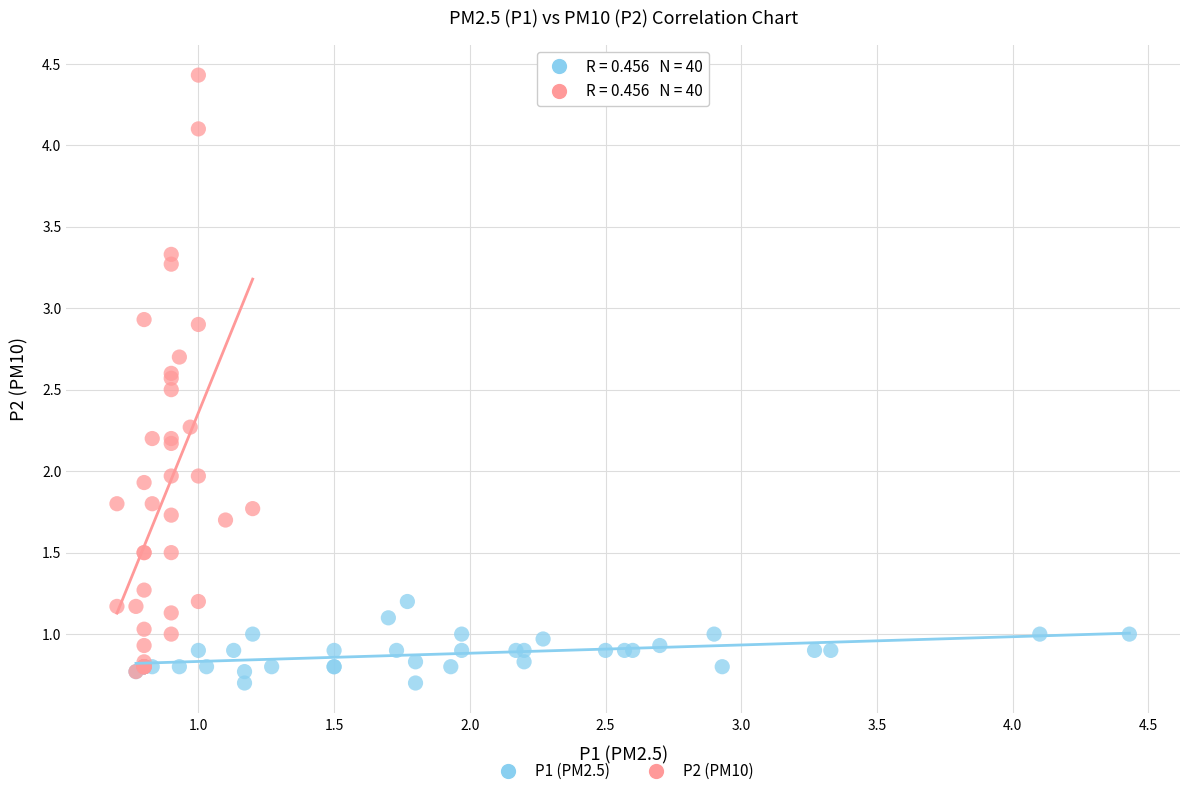

Which series contains the highest Y value?

P2 (PM10)